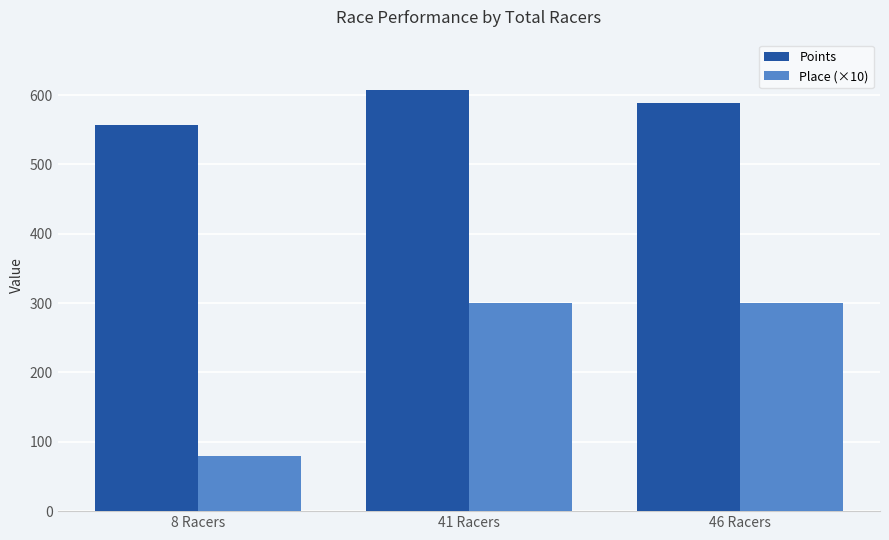

The Points series shows 416.7 at 41 Racers. True or false?

False